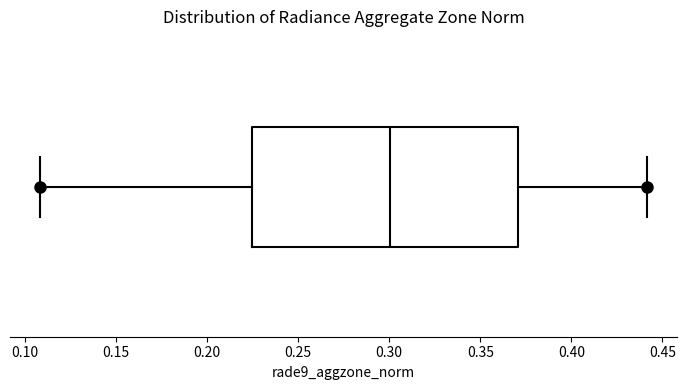

Where does the right whisker of the box end on the x-axis? The values are not printed on the chart, so give them approximately, as read against the axis.

0.440